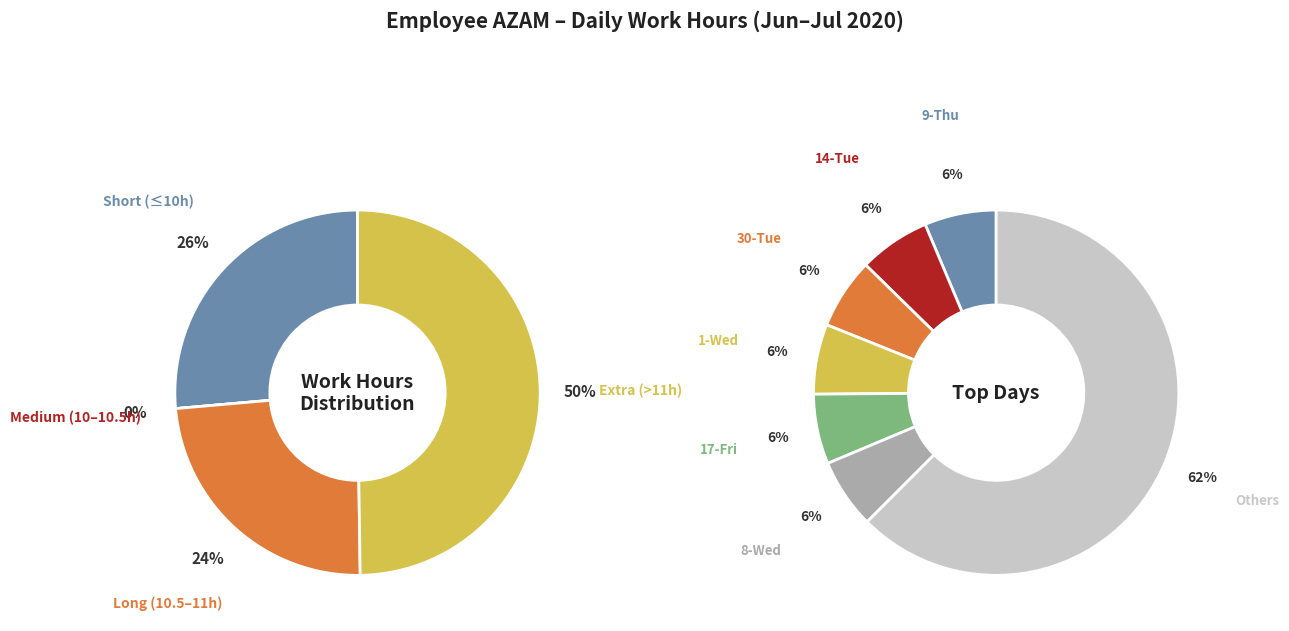

The 3-Fri slice represents 1% of the pie. True or false?

False